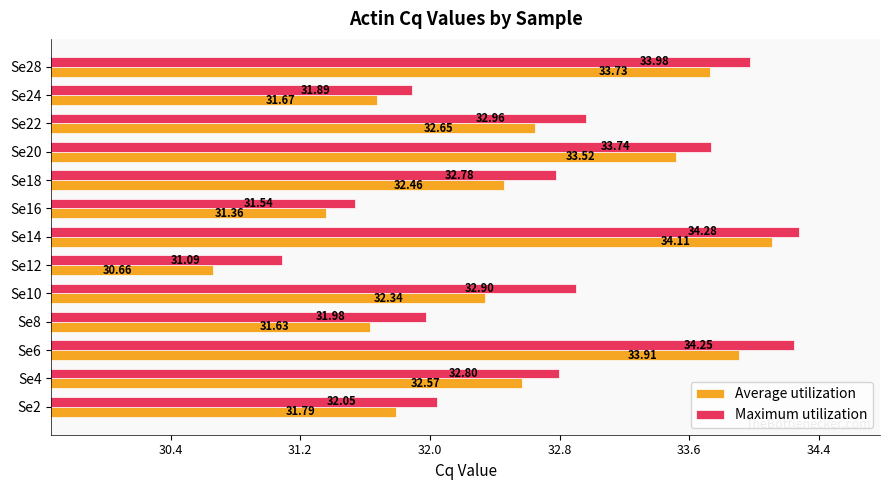

Is the value of Maximum utilization at Se6 greater than the value of Average utilization at Se12?

Yes